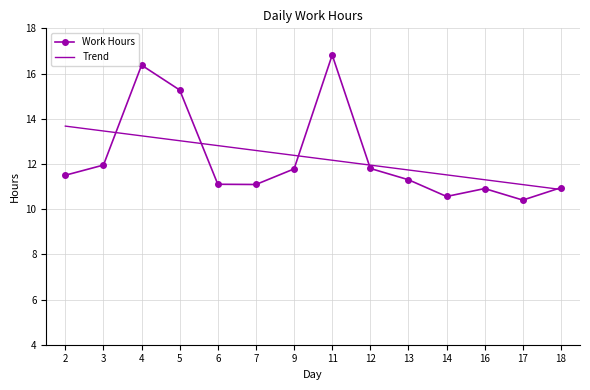

Rank the series by their maximum value, from highest to lowest.

Work Hours, Trend